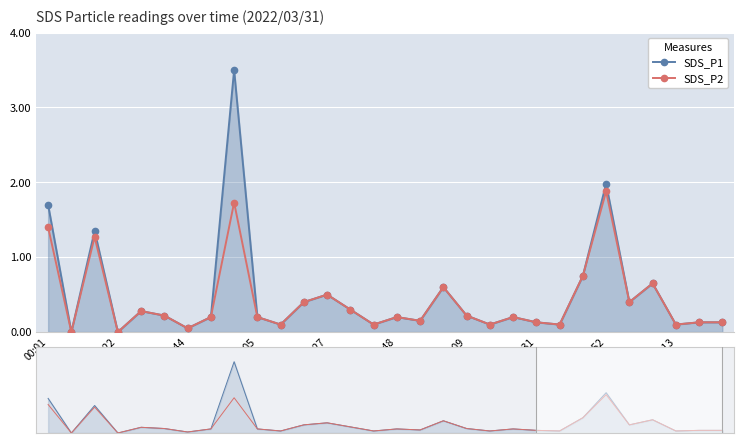

Reading left to right, what are all the values shown in this chart?

SDS_P1: 1.7	0.0	1.4	0.0	0.3	0.2	0.1	0.2	3.5	0.2	0.1	0.4	0.5	0.3	0.1	0.2	0.1	0.6	0.2	0.1	0.2	0.1	0.1	0.8	2.0	0.4	0.7	0.1	0.1	0.1
SDS_P2: 1.4	0.0	1.3	0.0	0.3	0.2	0.1	0.2	1.7	0.2	0.1	0.4	0.5	0.3	0.1	0.2	0.1	0.6	0.2	0.1	0.2	0.1	0.1	0.8	1.9	0.4	0.7	0.1	0.1	0.1